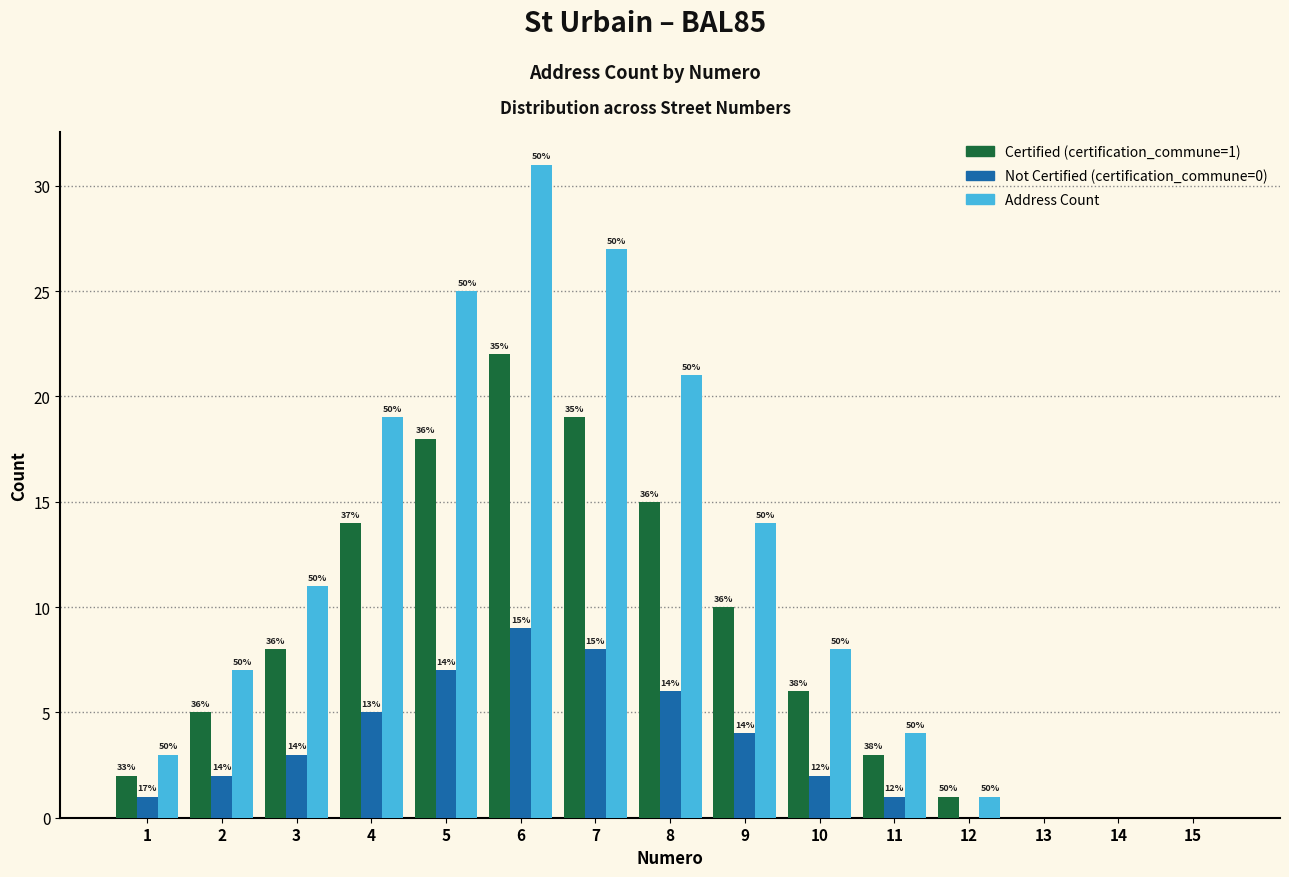

What are all the series names shown in the legend?

Certified (certification_commune=1), Not Certified (certification_commune=0), Address Count